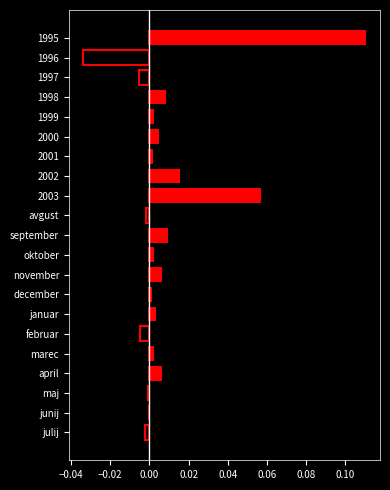

What are all the series names shown in the legend?

positive, negative